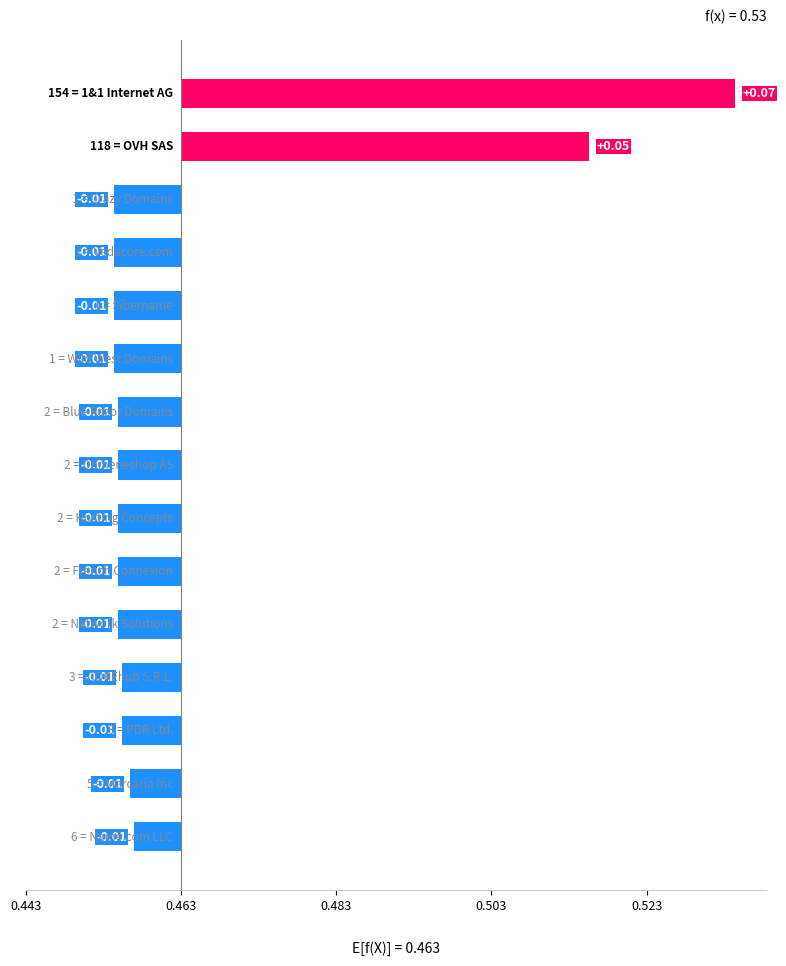

How many bars are there in total?

15